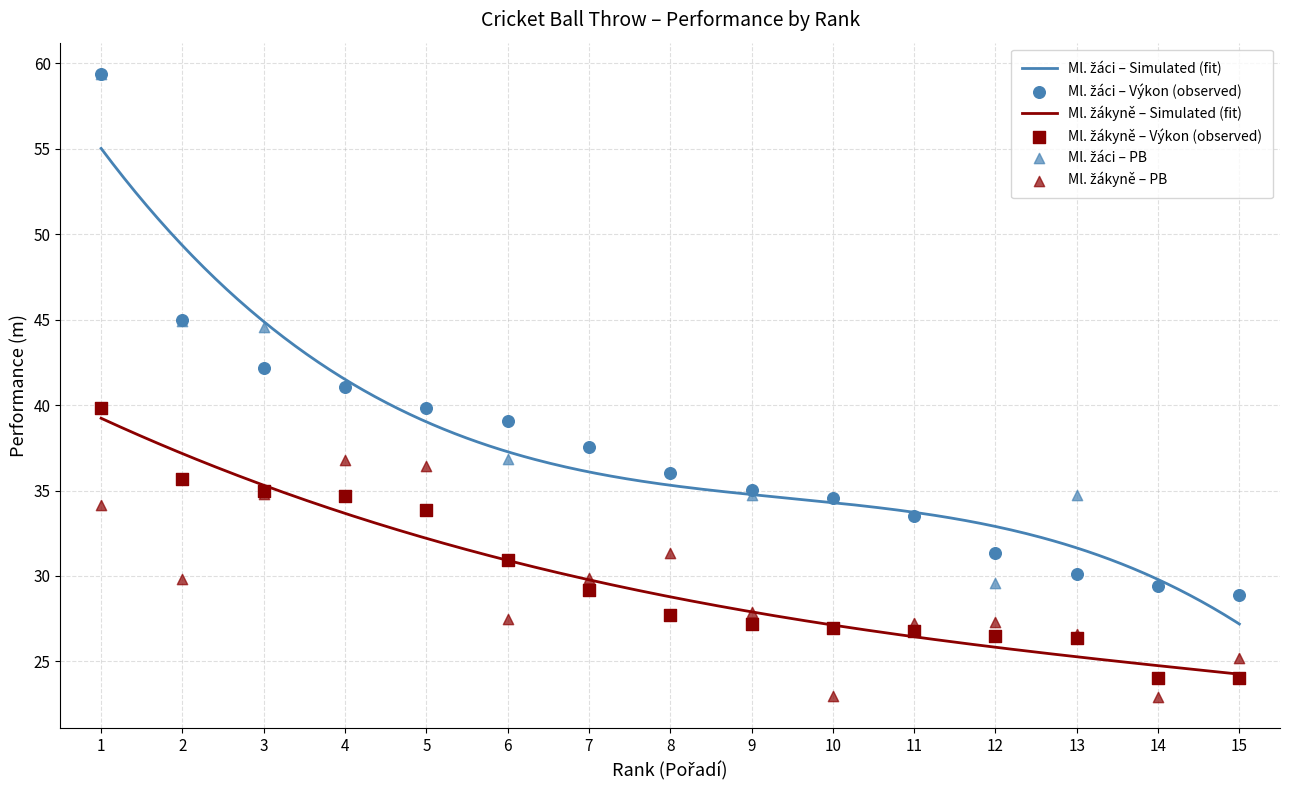

Which series has the largest total across all categories?

Ml. žáci Výkon